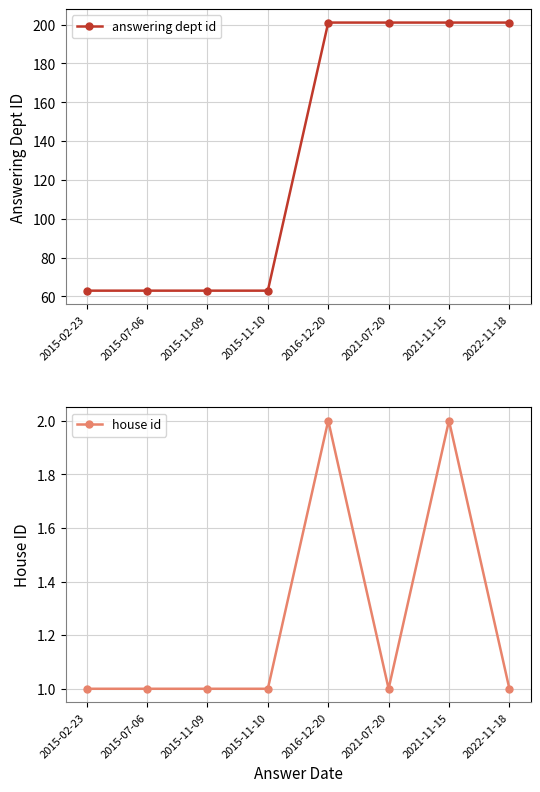

What position from the right is 2021-07-20?

3